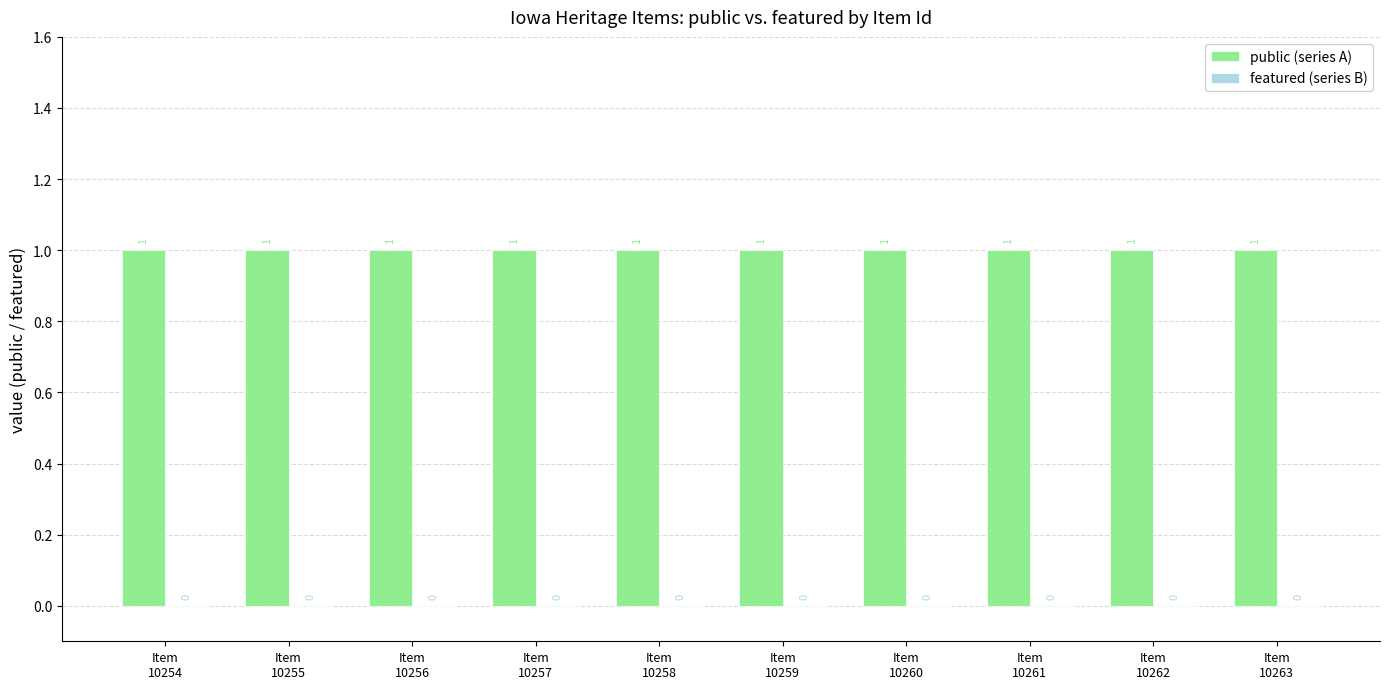

Reading right to left, transcribe all the data shown in this chart.

public (series A): 1	1	1	1	1	1	1	1	1	1
featured (series B): 0	0	0	0	0	0	0	0	0	0